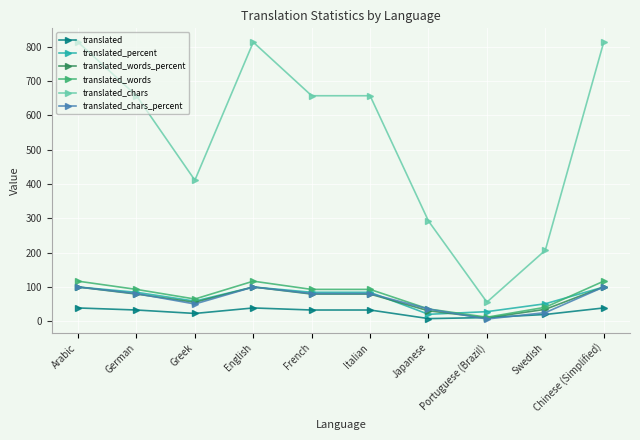

Which series has the widest spread of values?

translated_chars